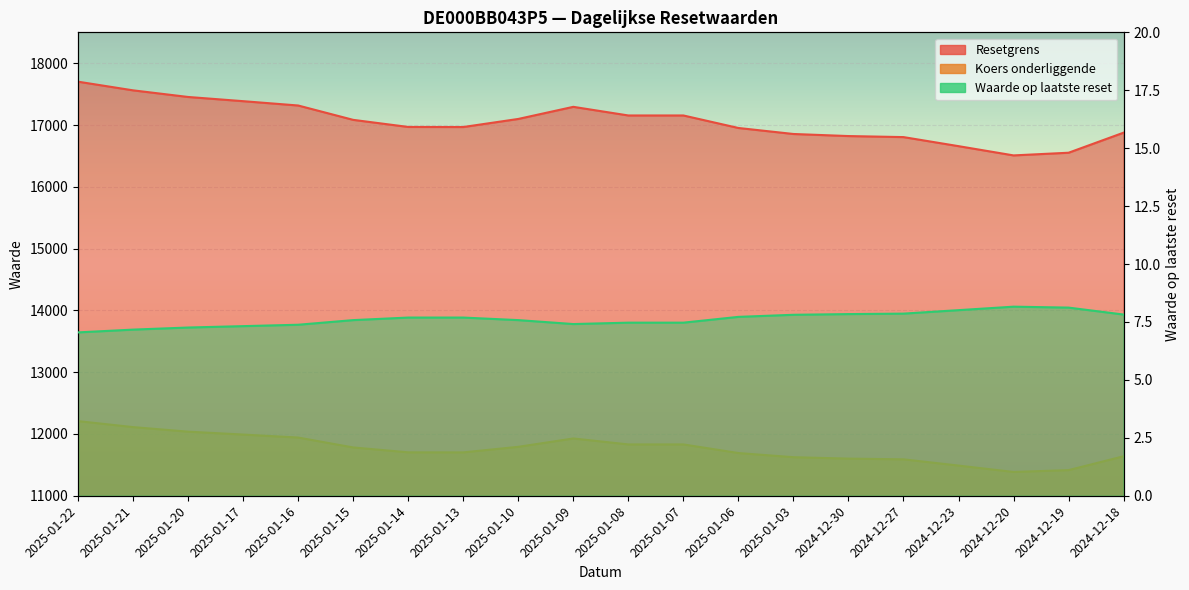

True or false: Koers onderliggende and Resetgrens intersect in this chart.

False